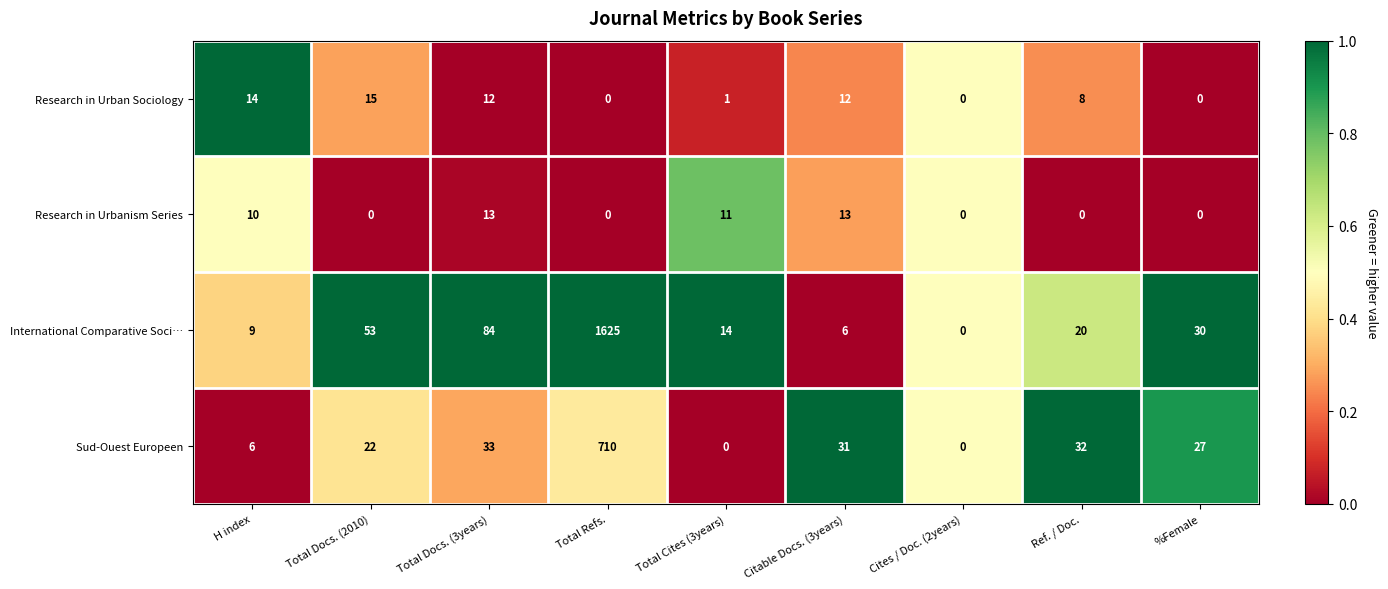

What is the difference between the highest and lowest values at Ref. / Doc.?

32